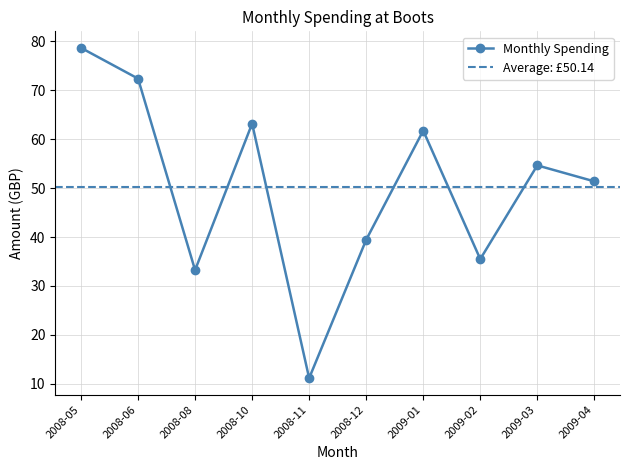

True or false: Monthly Spending has a value of 63.2 at 2008-10.

True